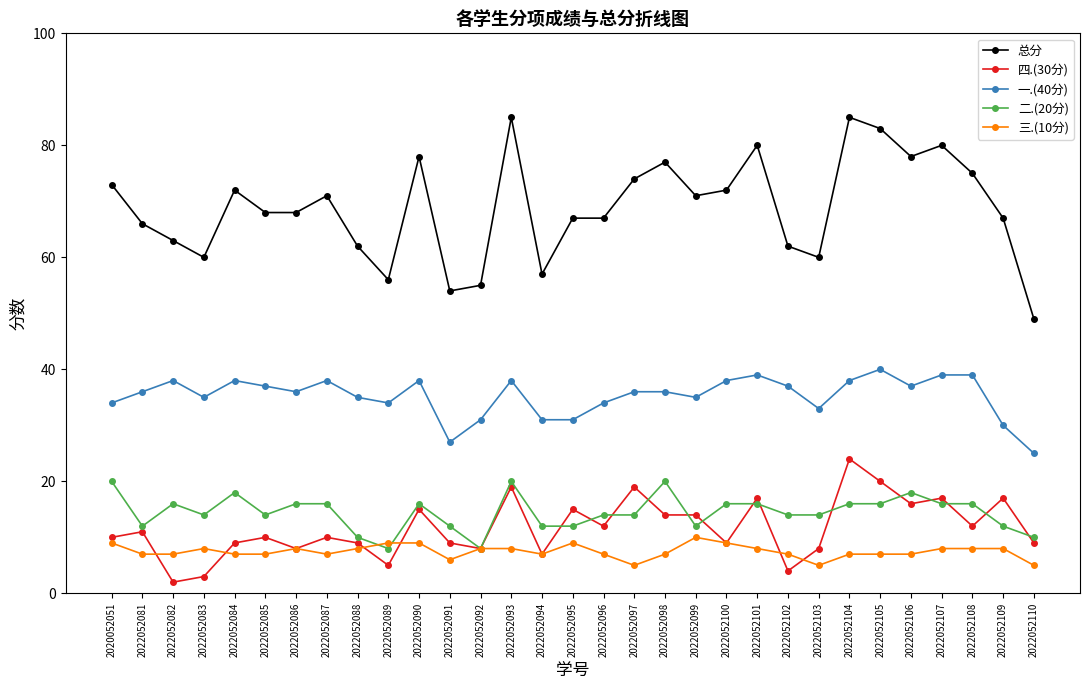

Reading left to right, extract all data points from this chart.

总分: 2020052051=73	2022052081=66	2022052082=63	2022052083=60	2022052084=72	2022052085=68	2022052086=68	2022052087=71	2022052088=62	2022052089=56	2022052090=78	2022052091=54	2022052092=55	2022052093=85	2022052094=57	2022052095=67	2022052096=67	2022052097=74	2022052098=77	2022052099=71	2022052100=72	2022052101=80	2022052102=62	2022052103=60	2022052104=85	2022052105=83	2022052106=78	2022052107=80	2022052108=75	2022052109=67	2022052110=49
四.(30分): 2020052051=10	2022052081=11	2022052082=2	2022052083=3	2022052084=9	2022052085=10	2022052086=8	2022052087=10	2022052088=9	2022052089=5	2022052090=15	2022052091=9	2022052092=8	2022052093=19	2022052094=7	2022052095=15	2022052096=12	2022052097=19	2022052098=14	2022052099=14	2022052100=9	2022052101=17	2022052102=4	2022052103=8	2022052104=24	2022052105=20	2022052106=16	2022052107=17	2022052108=12	2022052109=17	2022052110=9
一.(40分): 2020052051=34	2022052081=36	2022052082=38	2022052083=35	2022052084=38	2022052085=37	2022052086=36	2022052087=38	2022052088=35	2022052089=34	2022052090=38	2022052091=27	2022052092=31	2022052093=38	2022052094=31	2022052095=31	2022052096=34	2022052097=36	2022052098=36	2022052099=35	2022052100=38	2022052101=39	2022052102=37	2022052103=33	2022052104=38	2022052105=40	2022052106=37	2022052107=39	2022052108=39	2022052109=30	2022052110=25
二.(20分): 2020052051=20	2022052081=12	2022052082=16	2022052083=14	2022052084=18	2022052085=14	2022052086=16	2022052087=16	2022052088=10	2022052089=8	2022052090=16	2022052091=12	2022052092=8	2022052093=20	2022052094=12	2022052095=12	2022052096=14	2022052097=14	2022052098=20	2022052099=12	2022052100=16	2022052101=16	2022052102=14	2022052103=14	2022052104=16	2022052105=16	2022052106=18	2022052107=16	2022052108=16	2022052109=12	2022052110=10
三.(10分): 2020052051=9	2022052081=7	2022052082=7	2022052083=8	2022052084=7	2022052085=7	2022052086=8	2022052087=7	2022052088=8	2022052089=9	2022052090=9	2022052091=6	2022052092=8	2022052093=8	2022052094=7	2022052095=9	2022052096=7	2022052097=5	2022052098=7	2022052099=10	2022052100=9	2022052101=8	2022052102=7	2022052103=5	2022052104=7	2022052105=7	2022052106=7	2022052107=8	2022052108=8	2022052109=8	2022052110=5